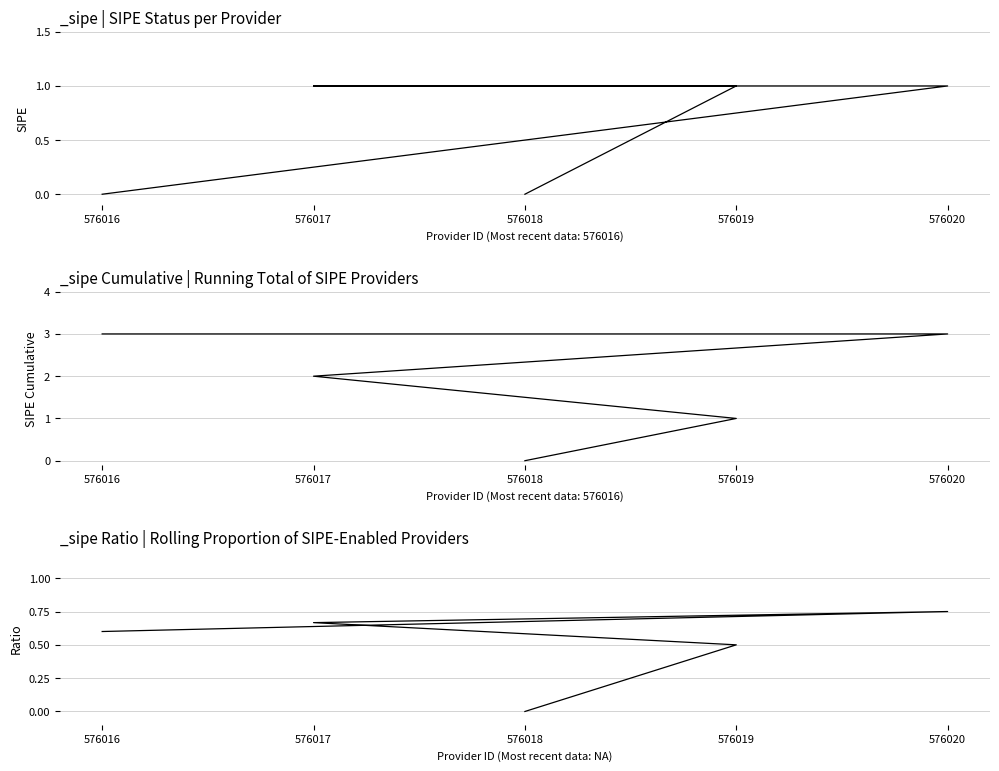

How many lines are shown in the chart?

1